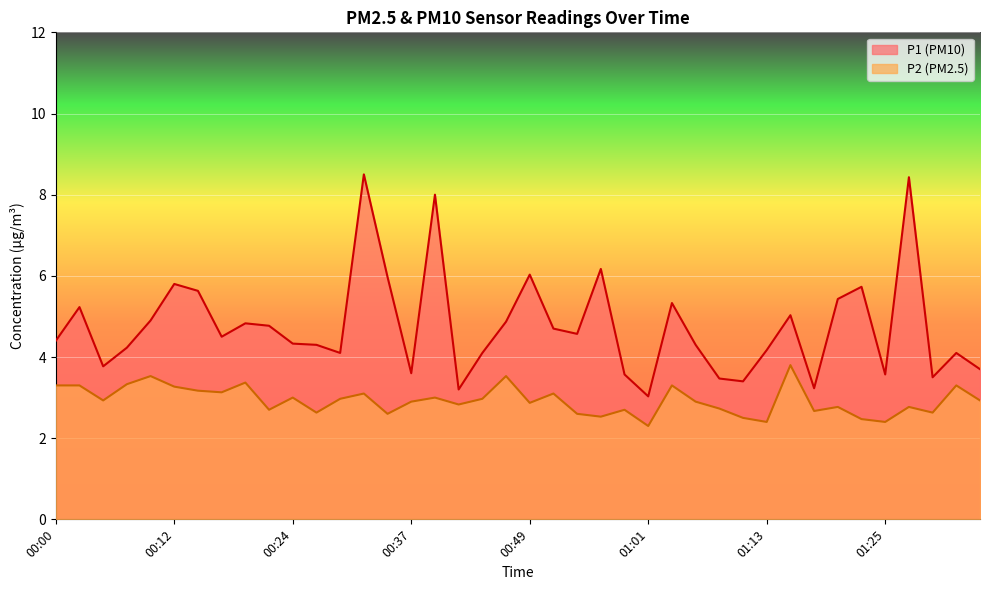

Where is the first local minimum for P2?

00:05